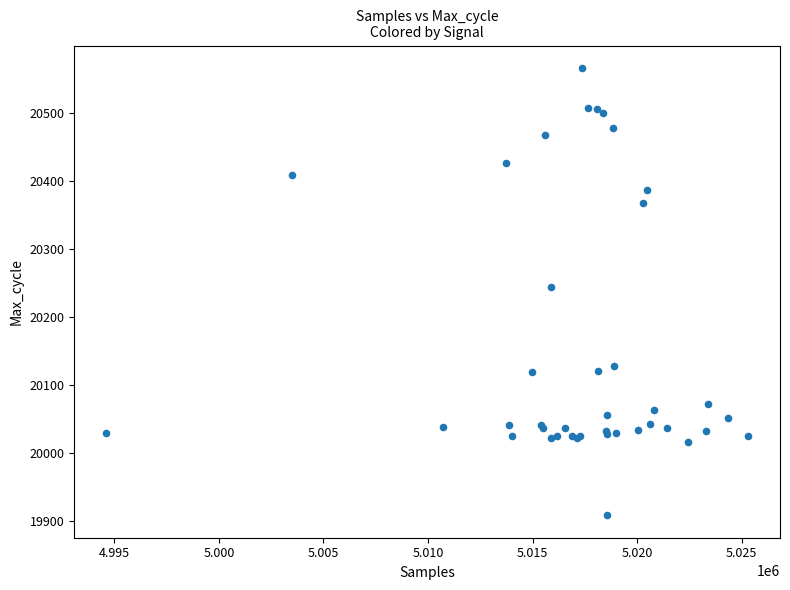

What Y value in the scatter plot is closest to 20237?

20245